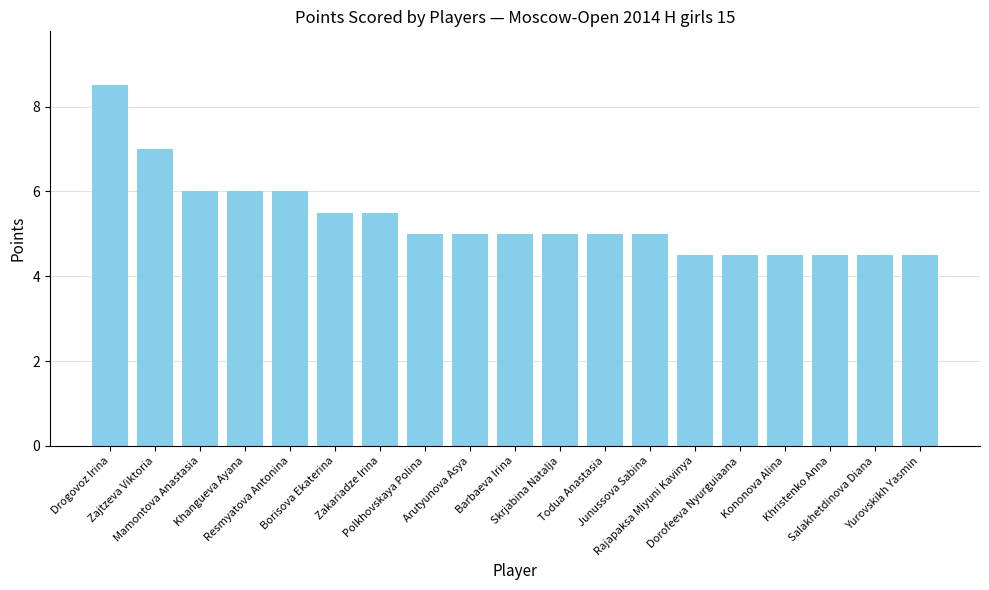

Where does the data first go above 5?

Drogovoz Irina